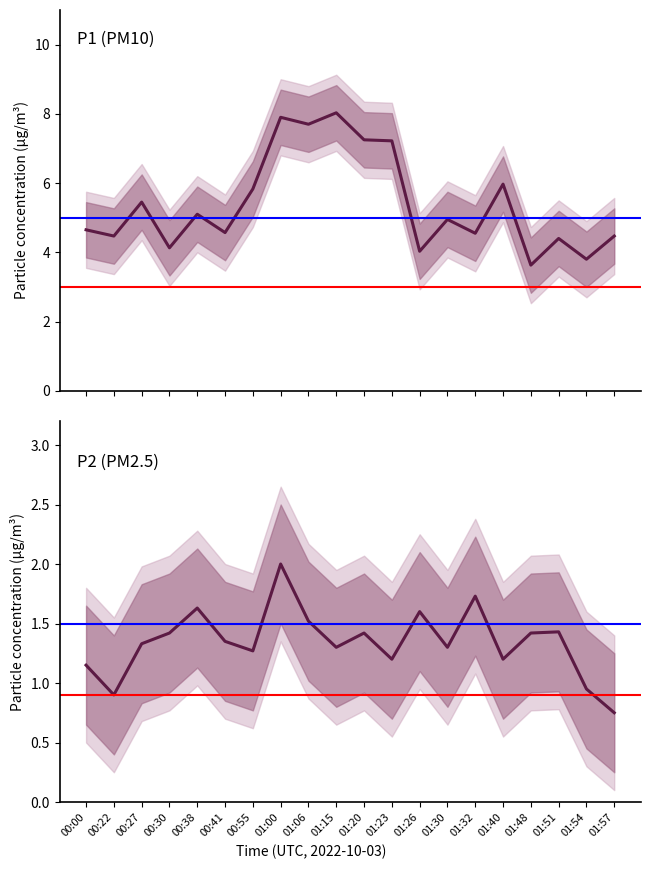

True or false: P2 (PM2.5) and P1 (PM10) intersect in this chart.

False